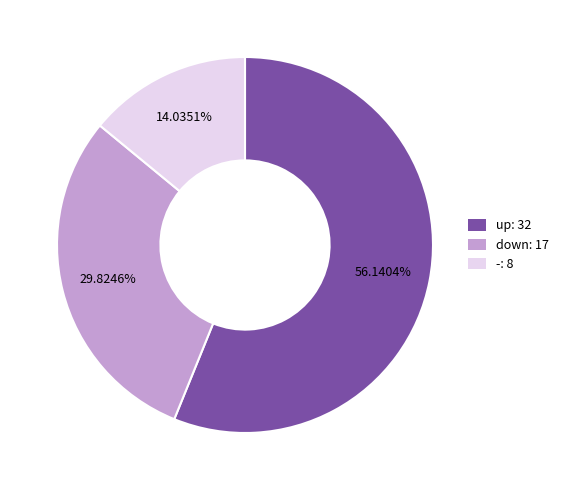

To the nearest percent, what percentage of the pie is up?

56%